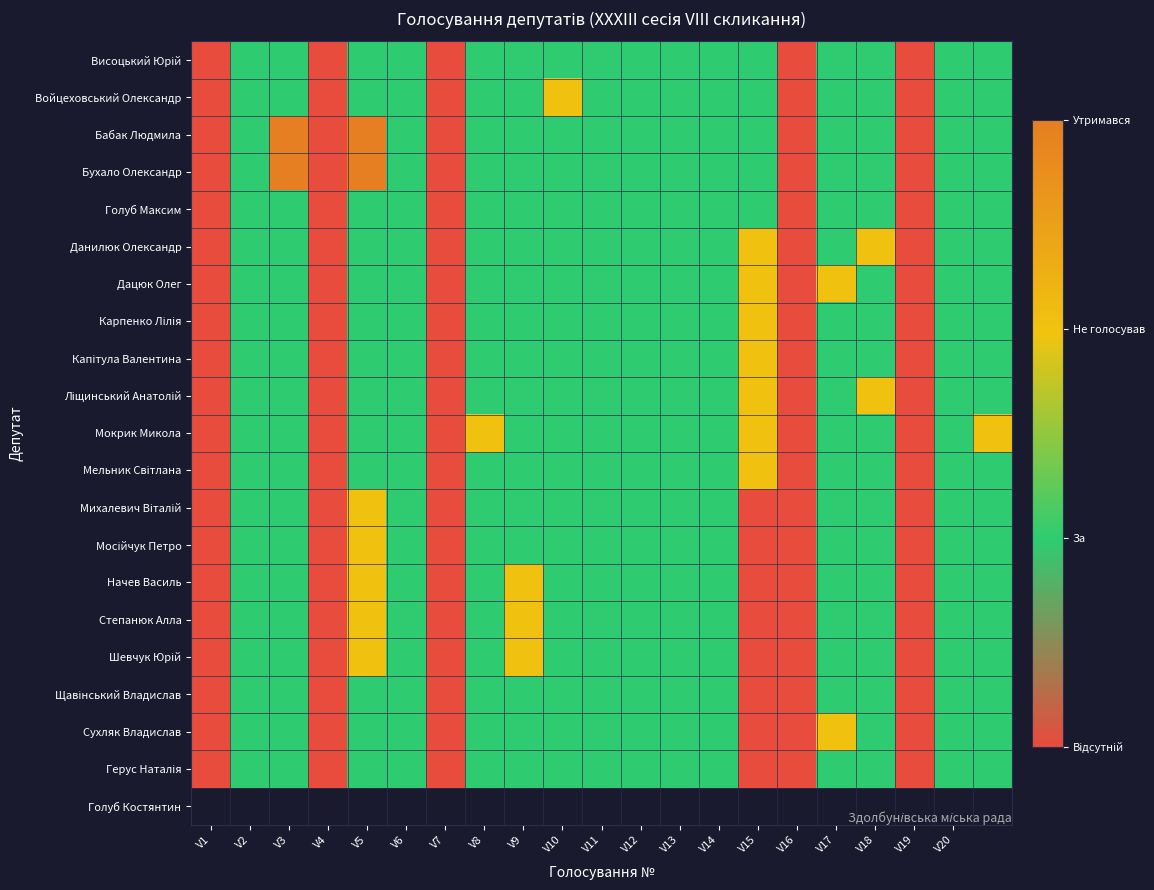

List the series in order of their peak value, highest first.

Бабак Людмила, Бухало Олександр, Войцеховський Олександр, Данилюк Олександр, Дацюк Олег, Карпенко Лілія, Капітула Валентина, Ліщинський Анатолій, Мокрик Микола, Мельник Світлана, Михалевич Віталій, Мосійчук Петро, Начев Василь, Степанюк Алла, Шевчук Юрій, Сухляк Владислав, Висоцький Юрій, Голуб Максим, Щавінський Владислав, Герус Наталія